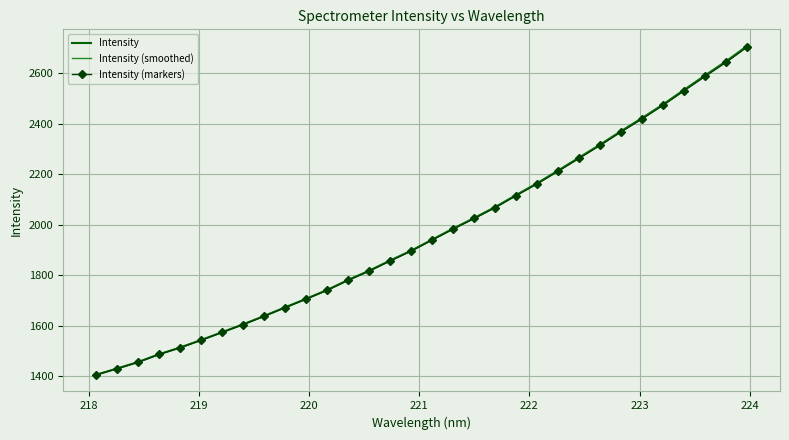

What is the smallest value displayed?

1404.4